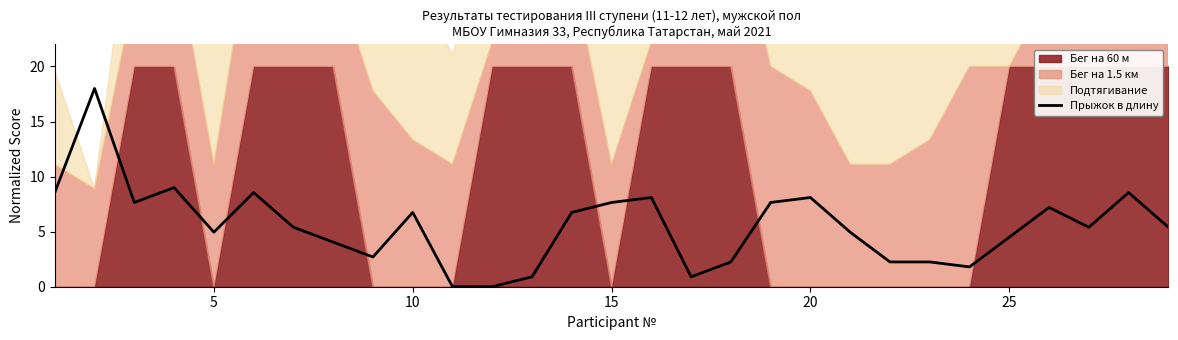

Is it true that Прыжок в длину equals 10.0 at 10?

False